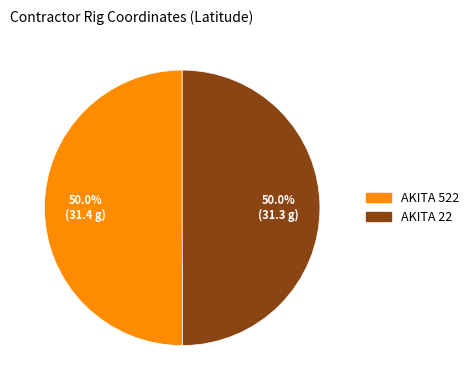

What is the ratio of the value at AKITA 22 to the value at AKITA 522?

1.0